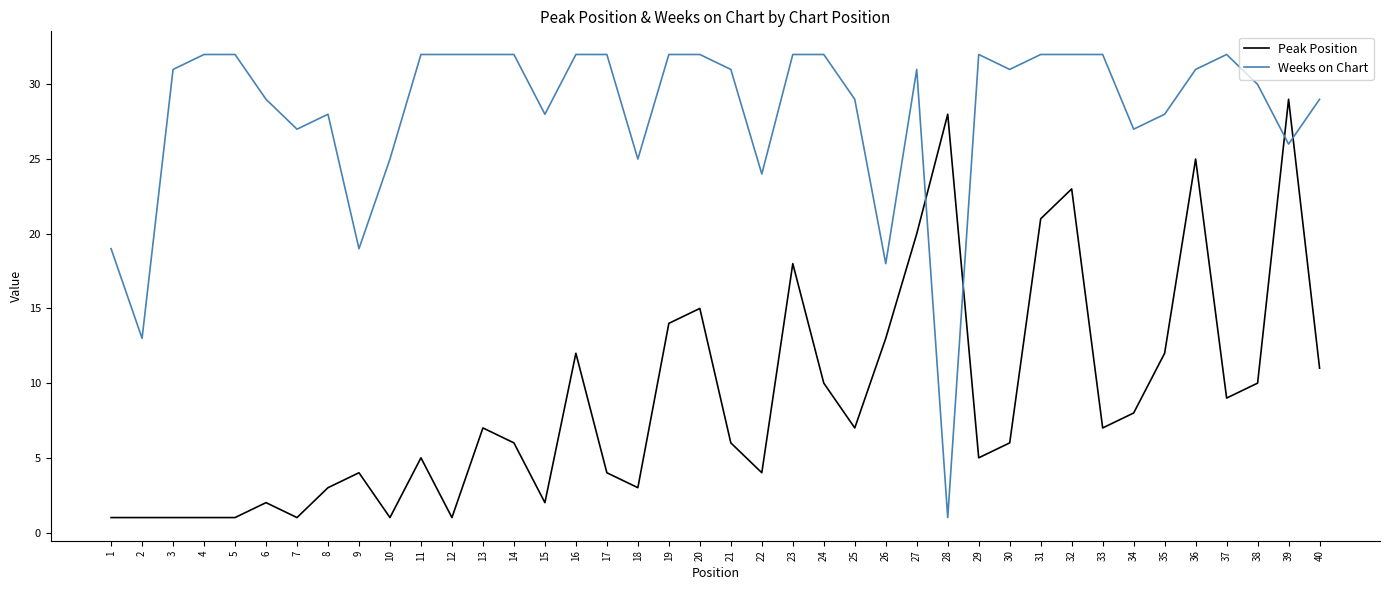

Which series has the widest spread of values?

Weeks on Chart